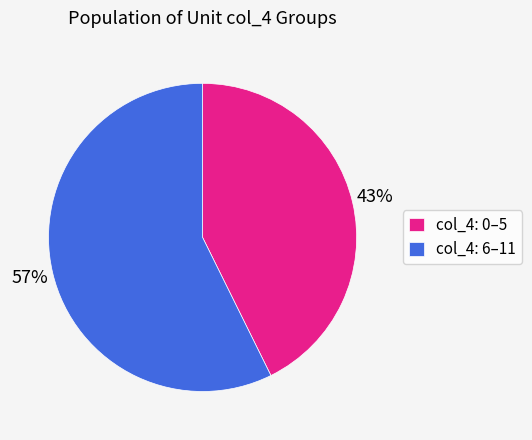

What percentage is the col_4: 6–11 slice, to the nearest percent?

57%